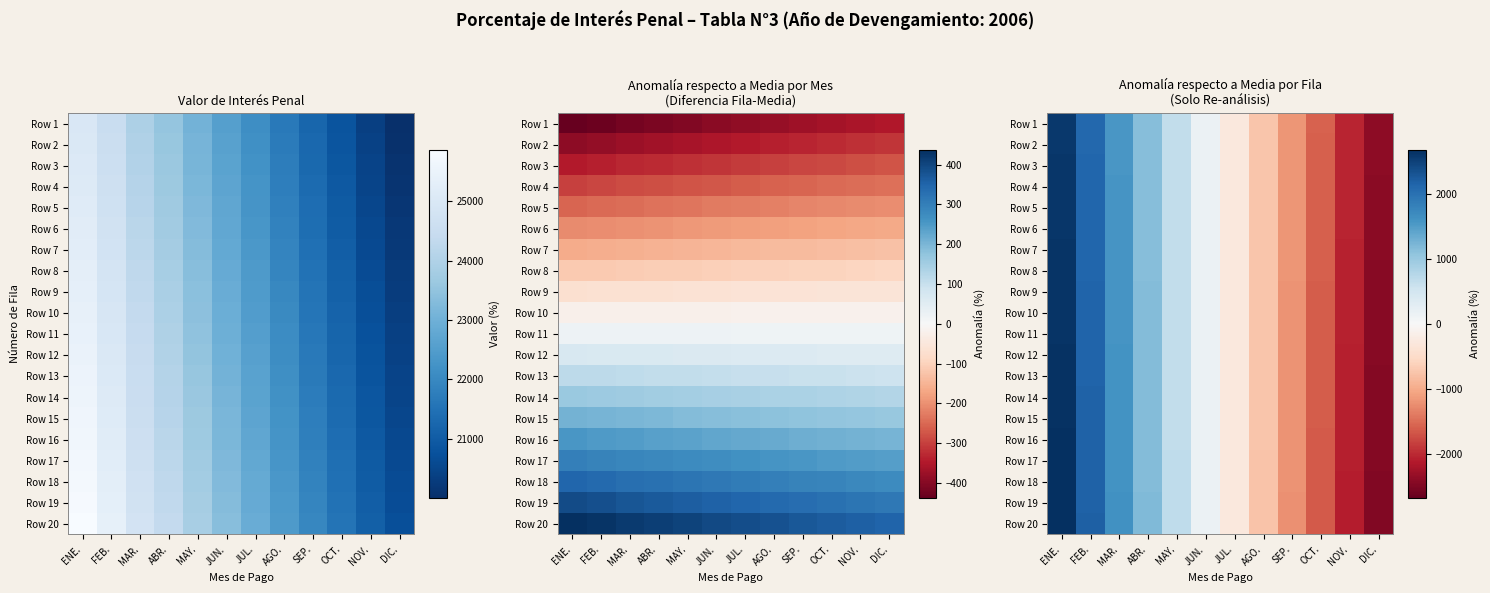

Is it true that Row 1 equals -1197.7 at AGO.?

False